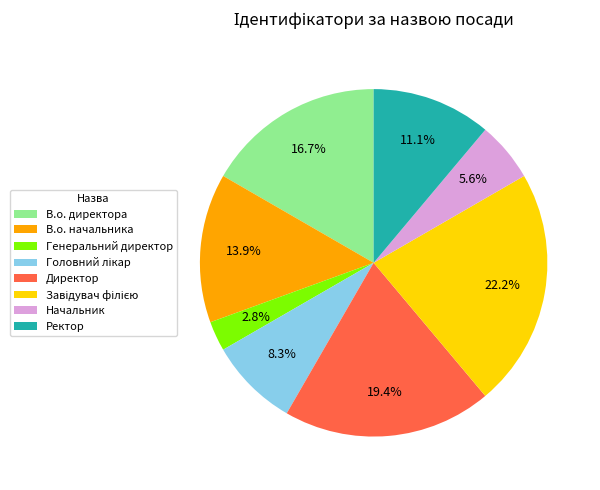

True or false: В.о. начальника accounts for 14% of the total.

True